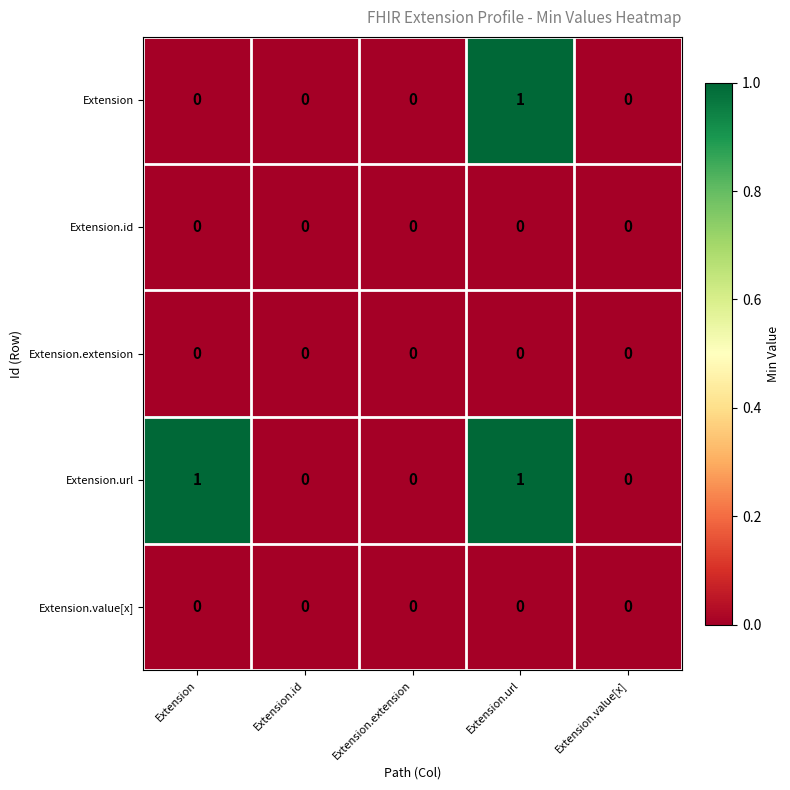

The value of Extension.id at Extension.id is 0. True or false?

True